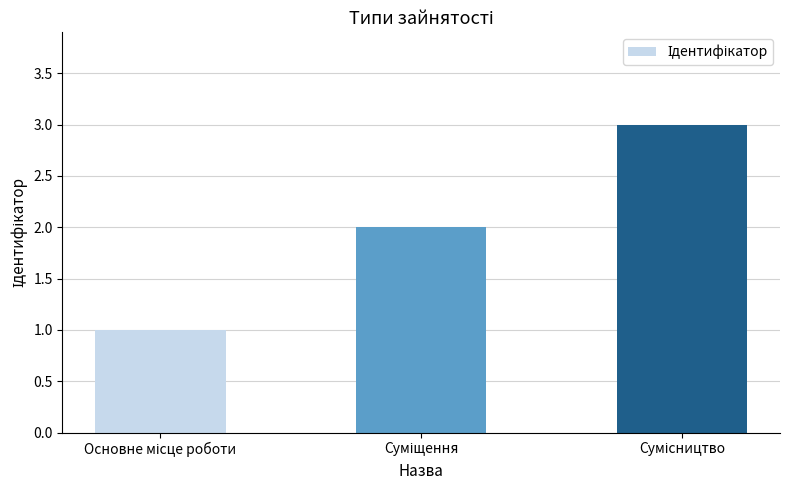

What is the greatest value displayed?

3